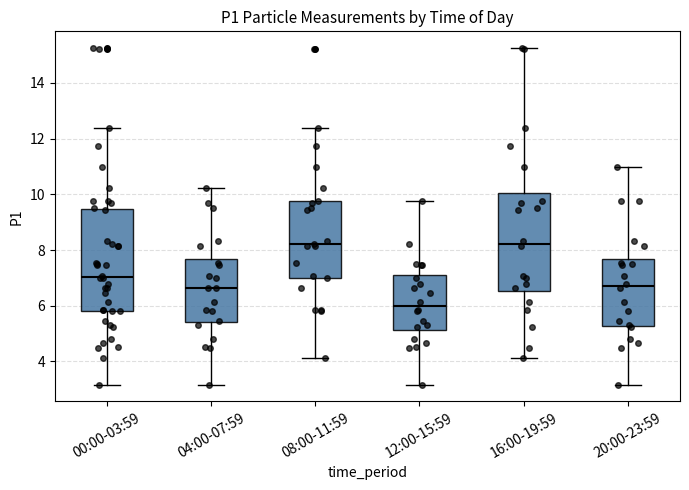

Where is the upper edge of the box for 16:00-19:59 on the y-axis? The values are not printed on the chart, so give them approximately, as read against the axis.

10.0